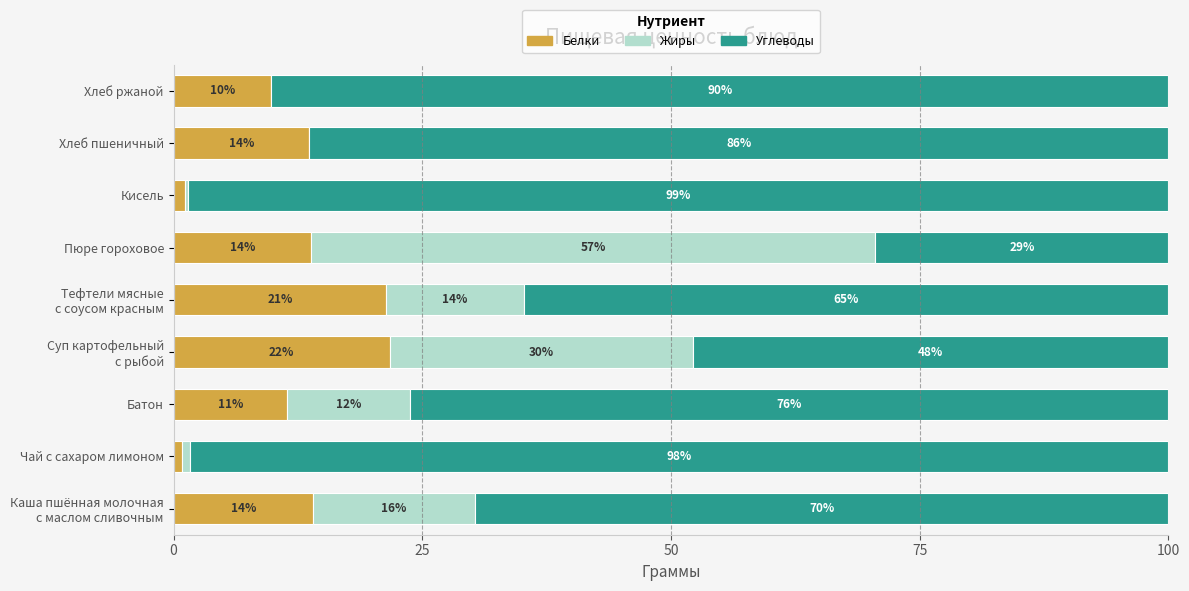

The Белки series shows 11.4 at Батон. True or false?

True